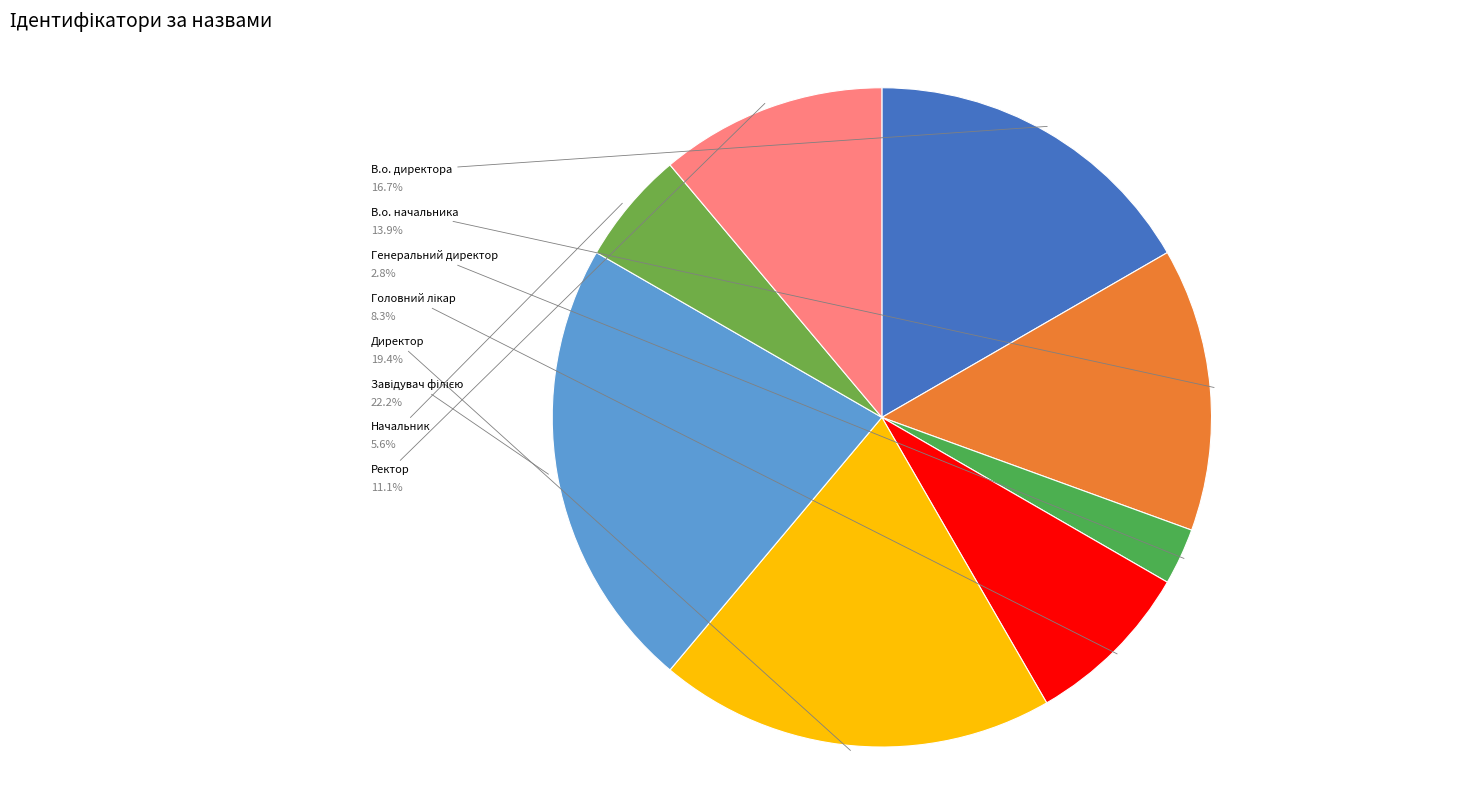

Is there a majority slice in this chart?

No